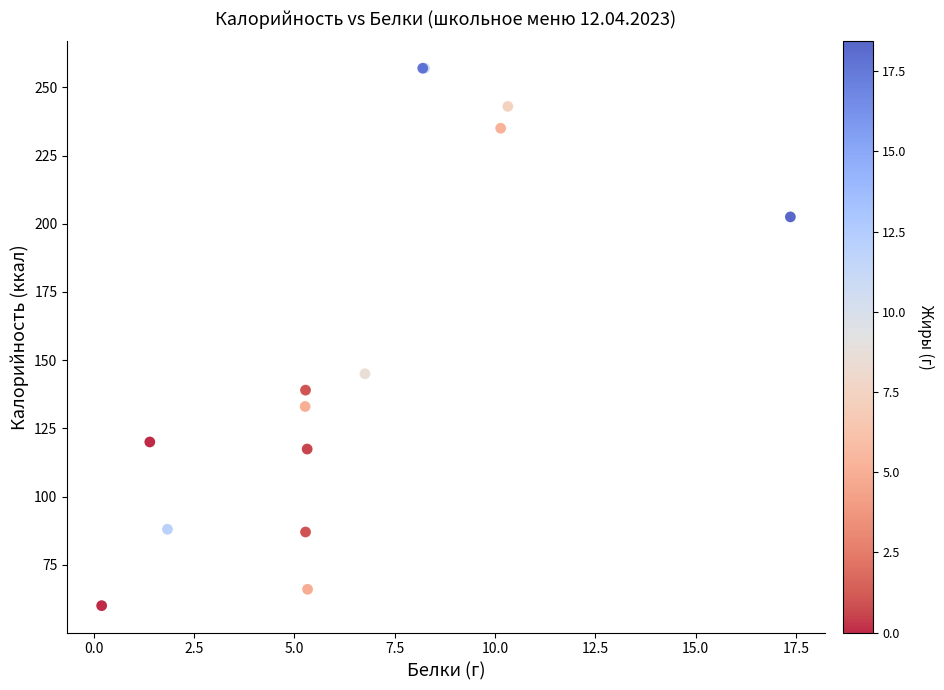

What Y value in the scatter plot is closest to 158?

145.0